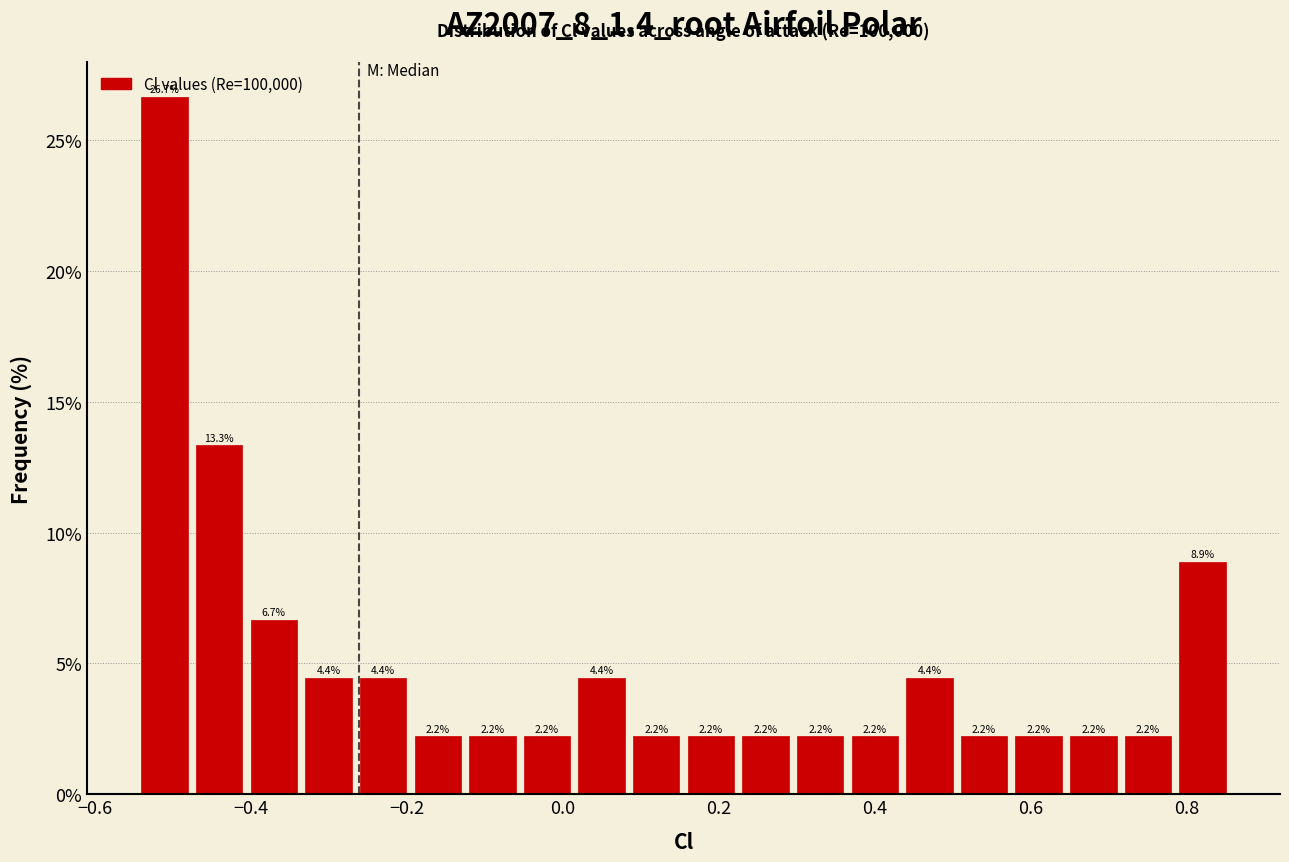

Around what value on the x-axis is the tallest bar? Give the approximate position of its centre, as read against the axis.

-0.52